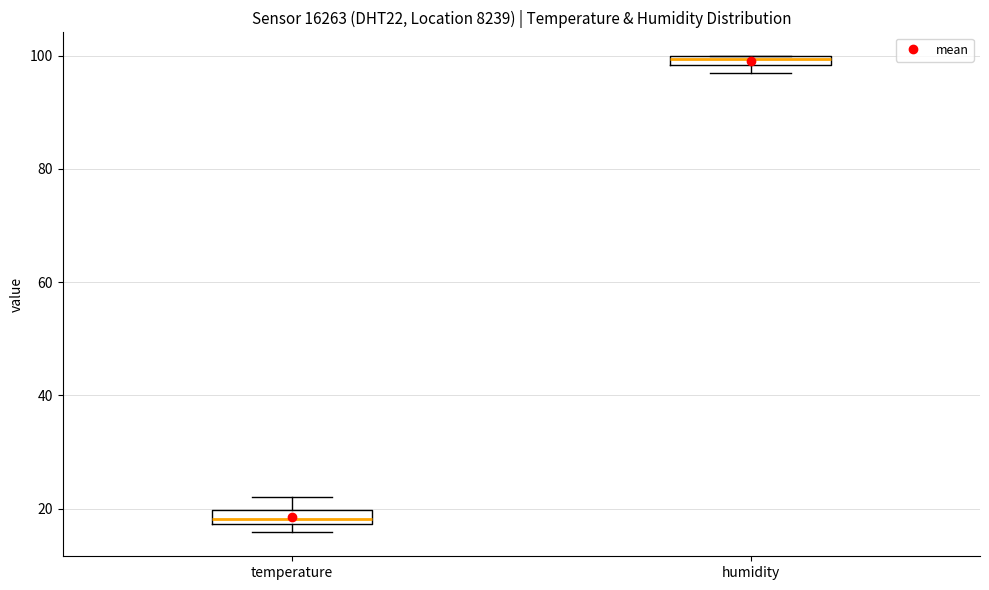

Where does the upper whisker of the box for temperature end on the y-axis? The values are not printed on the chart, so give them approximately, as read against the axis.

22